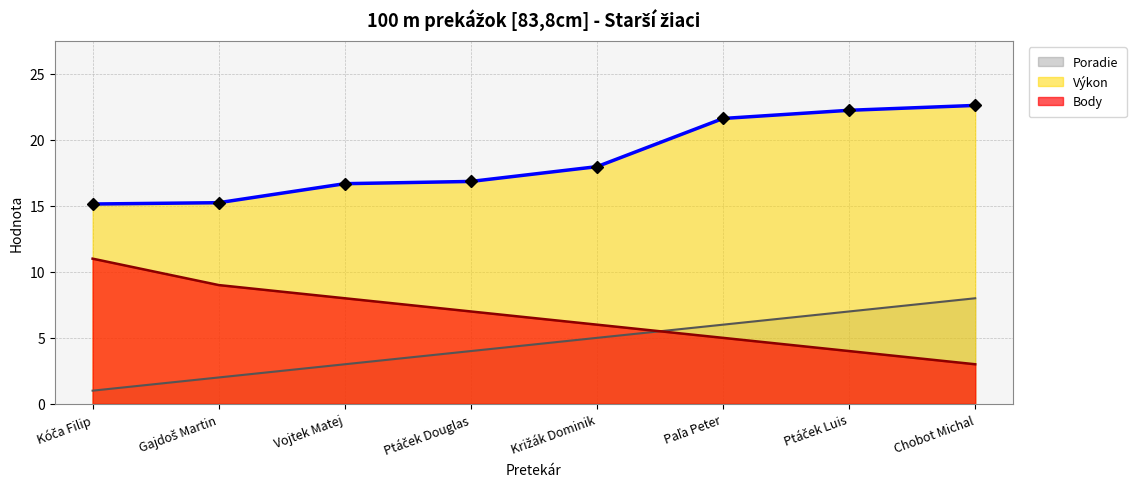

List the series in order of their peak value, lowest first.

Poradie, Body, Výkon